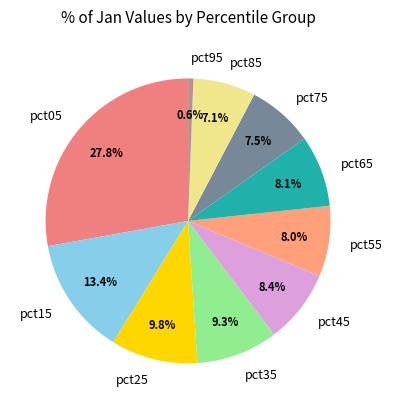

Is there a majority slice in this chart?

No